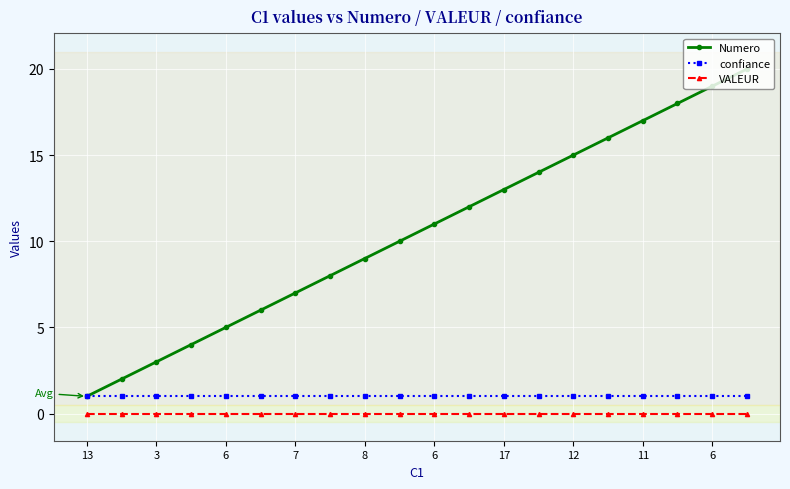

Rank the series by their maximum value, from lowest to highest.

VALEUR, confiance, Numero